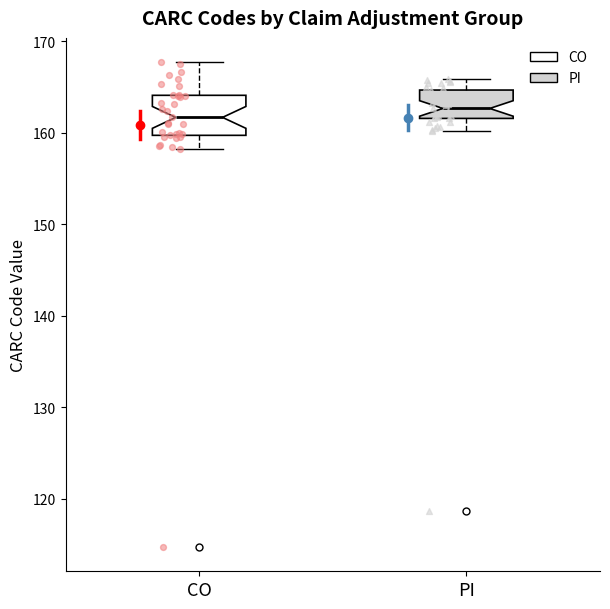

Where does the median line of the box for PI sit on the y-axis? The values are not printed on the chart, so give them approximately, as read against the axis.

163